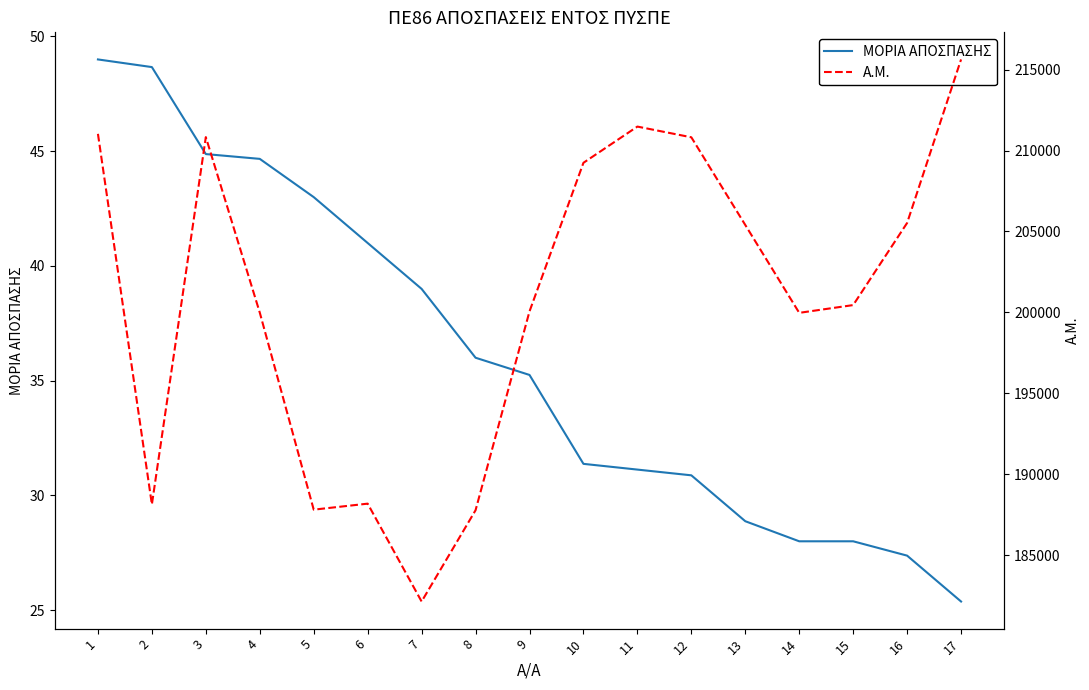

How many data points in ΜΟΡΙΑ ΑΠΟΣΠΑΣΗΣ are above 35?

9